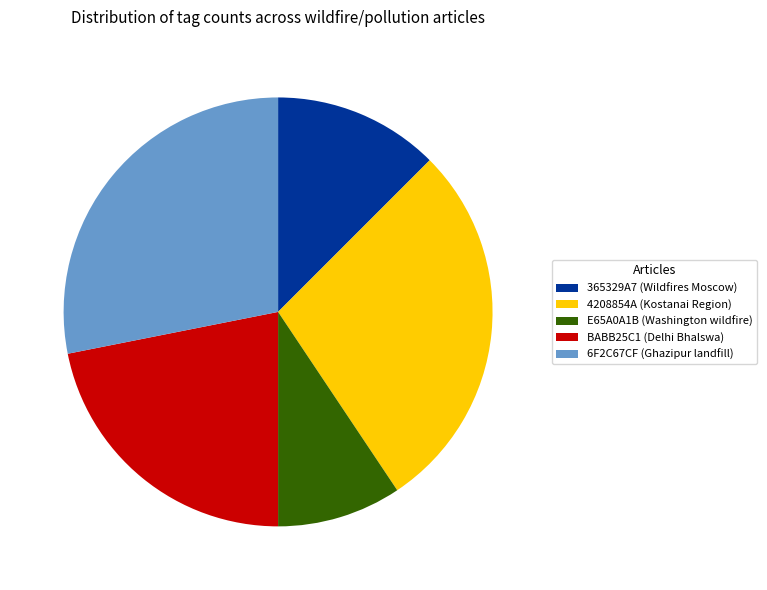

How many slices are in this pie chart?

5